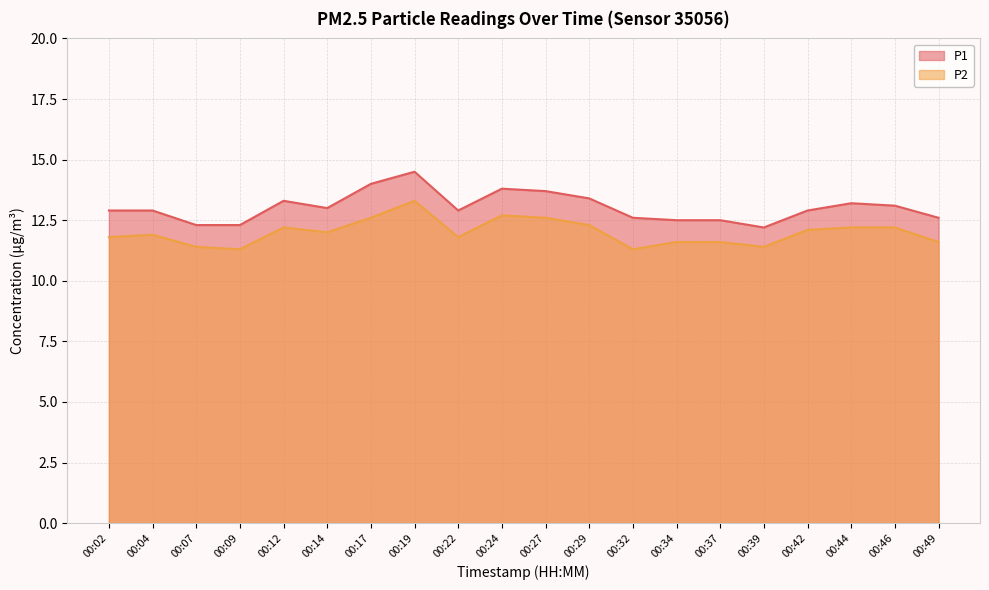

What are all the series names shown in the legend?

P1, P2